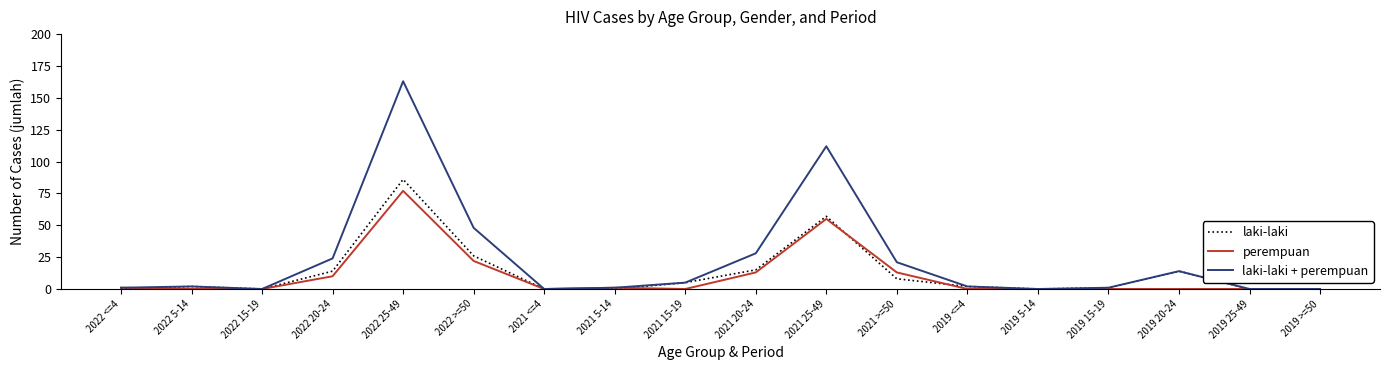

Reading right to left, extract all data points from this chart.

laki-laki: 0	0	14	1	0	2	8	57	15	5	0	0	26	86	14	0	2	0
perempuan: 0	0	0	0	0	0	13	55	13	0	1	0	22	77	10	0	0	1
laki-laki + perempuan: 0	0	14	1	0	2	21	112	28	5	1	0	48	163	24	0	2	1